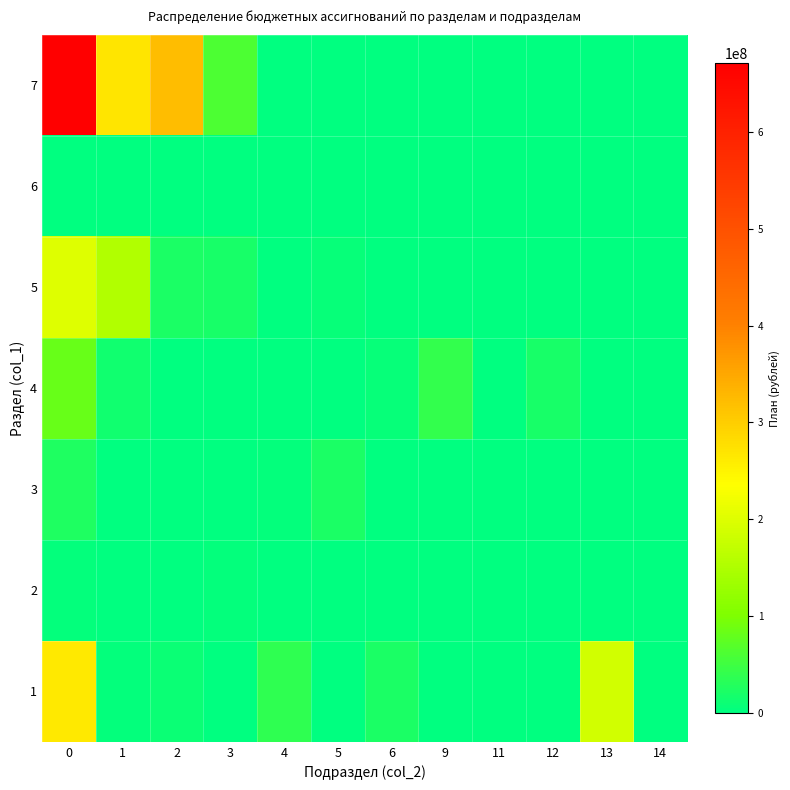

Reading left to right, what are all the values shown in this chart?

1: 0=262764997.2	1=3419596.0	2=9681137.8	3=0.0	4=38567484.9	5=3400.0	6=23263195.3	9=0.0	11=932800.0	12=0.0	13=186897383.3	14=0.0
2: 0=2879939.7	1=0.0	2=0.0	3=2879939.7	4=0.0	5=0.0	6=0.0	9=0.0	11=0.0	12=0.0	13=0.0	14=0.0
3: 0=25722539.4	1=0.0	2=0.0	3=0.0	4=3516700.0	5=21695695.0	6=0.0	9=0.0	11=0.0	12=0.0	13=510144.4	14=510144.4
4: 0=83501245.9	1=14649380.7	2=1012100.0	3=0.0	4=0.0	5=1012100.0	6=6766350.7	9=40829050.6	11=0.0	12=20244363.9	13=0.0	14=0.0
5: 0=201555928.3	1=152399685.9	2=23007218.9	3=20118864.3	4=0.0	5=6030159.2	6=0.0	9=0.0	11=0.0	12=0.0	13=0.0	14=0.0
6: 0=772797.1	1=0.0	2=0.0	3=0.0	4=0.0	5=772797.1	6=0.0	9=0.0	11=0.0	12=0.0	13=0.0	14=0.0
7: 0=670557642.8	1=267310814.3	2=320808304.8	3=61435054.2	4=0.0	5=0.0	6=0.0	9=0.0	11=0.0	12=0.0	13=0.0	14=0.0